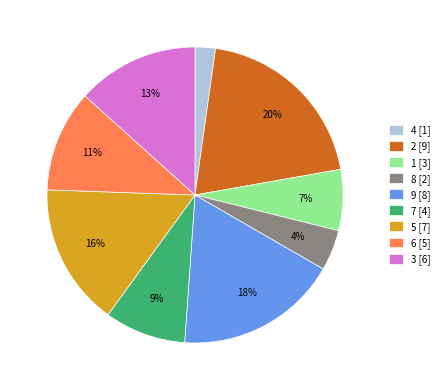

What is the largest slice in the pie chart?

2